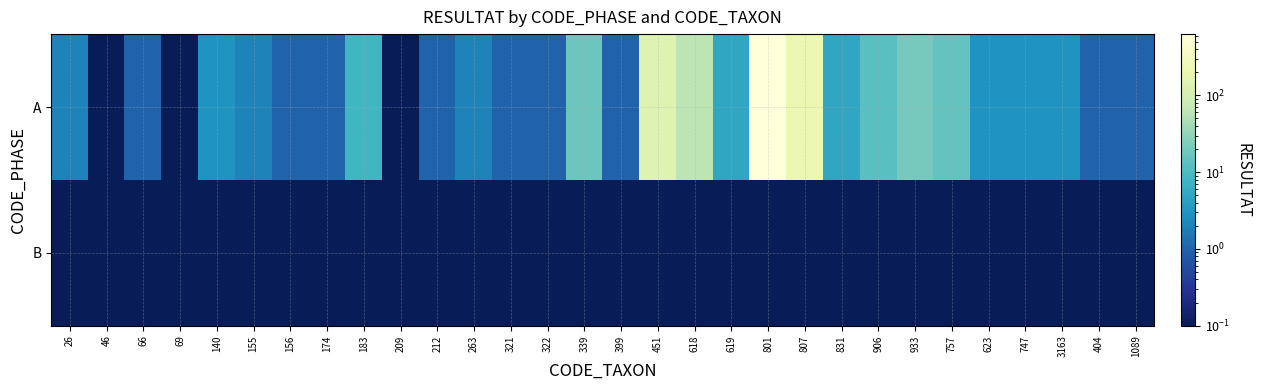

At how many categories does at least one series exceed 358?

1